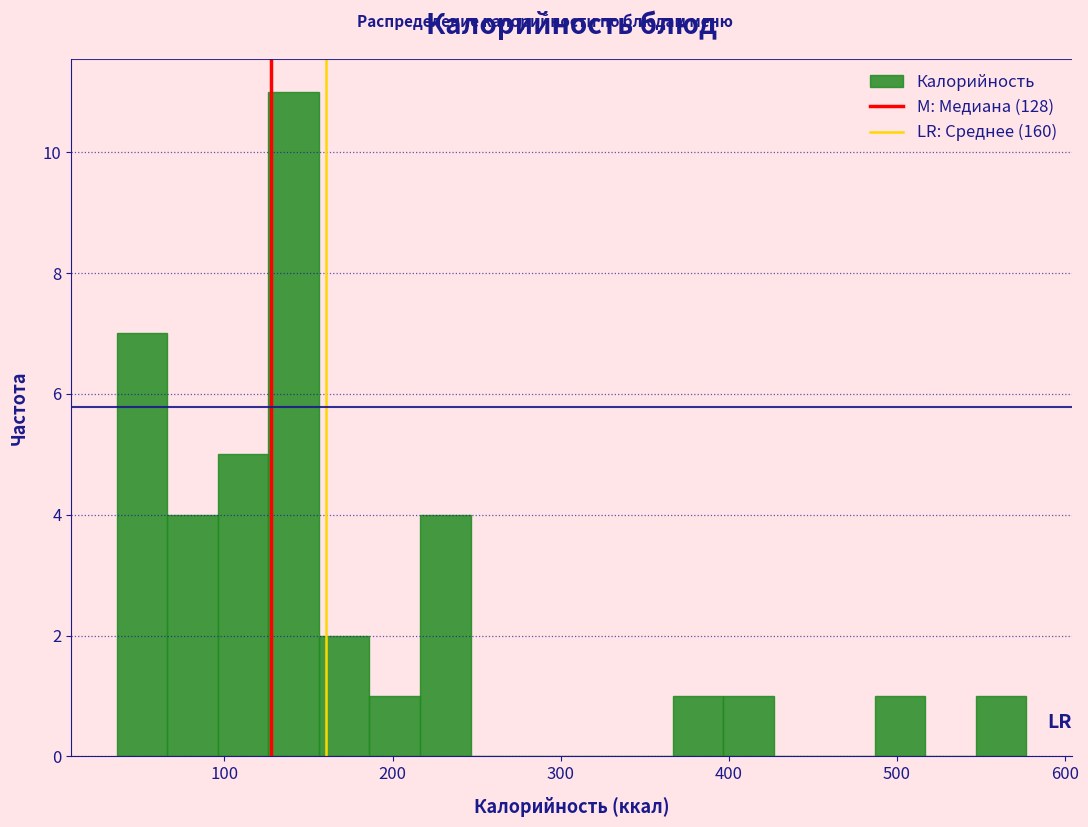

Read against the x-axis, roughly where is the centre of the tallest bar?

140